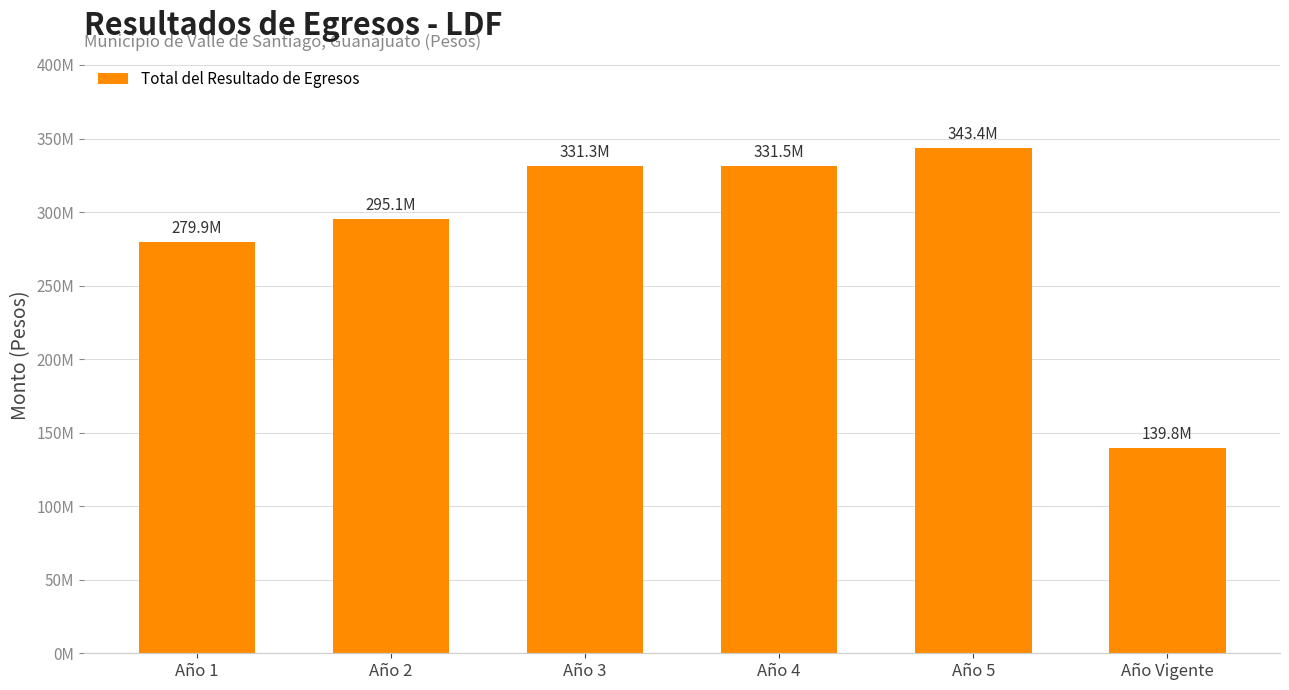

Where is the data nearest to the value 241626459?

Año 1